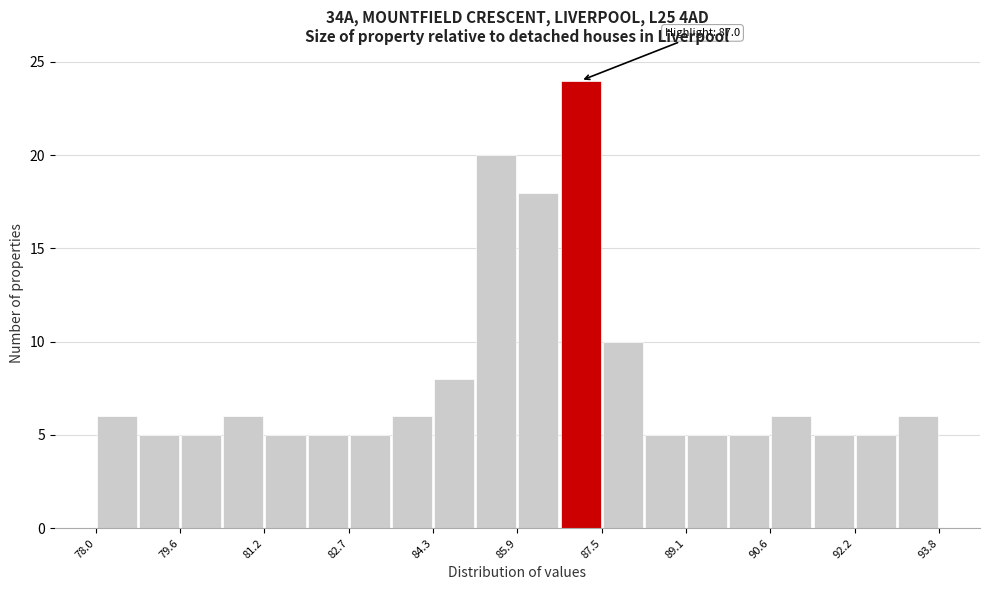

Read against the x-axis, roughly where is the centre of the tallest bar?

87.0